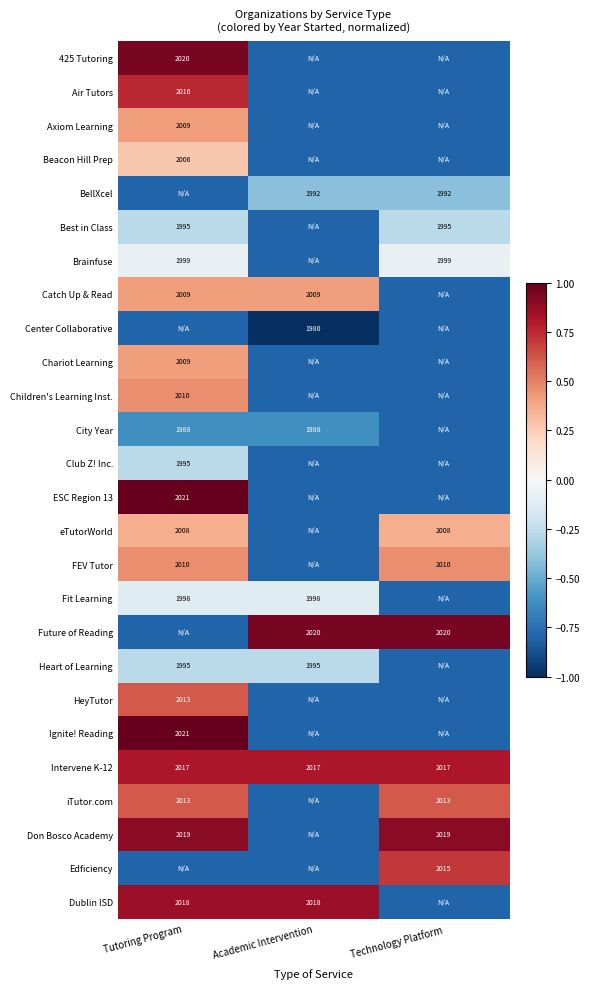

Is it true that Heart of Learning equals 1995.0 at Tutoring Program?

True